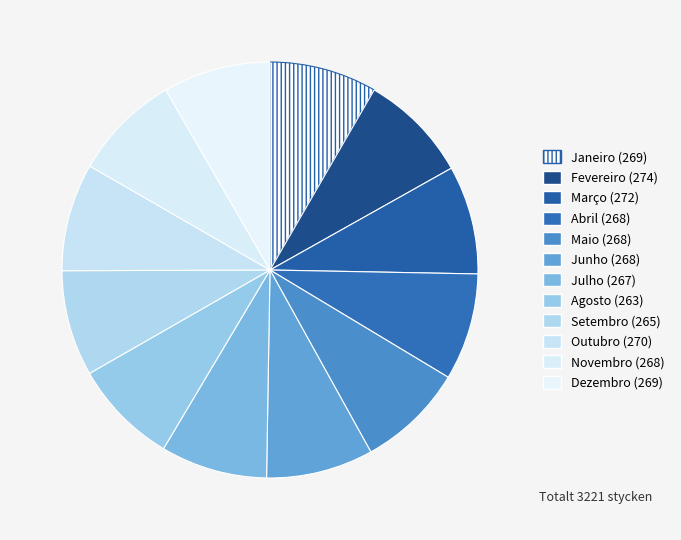

The Setembro slice represents 1% of the pie. True or false?

False